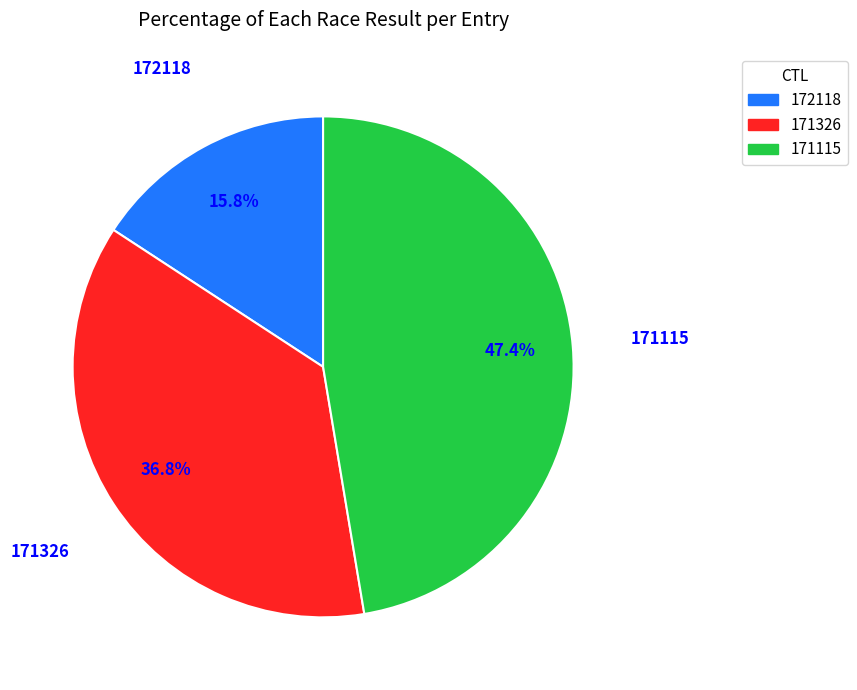

Between 171115 and 171326, which is larger?

171115